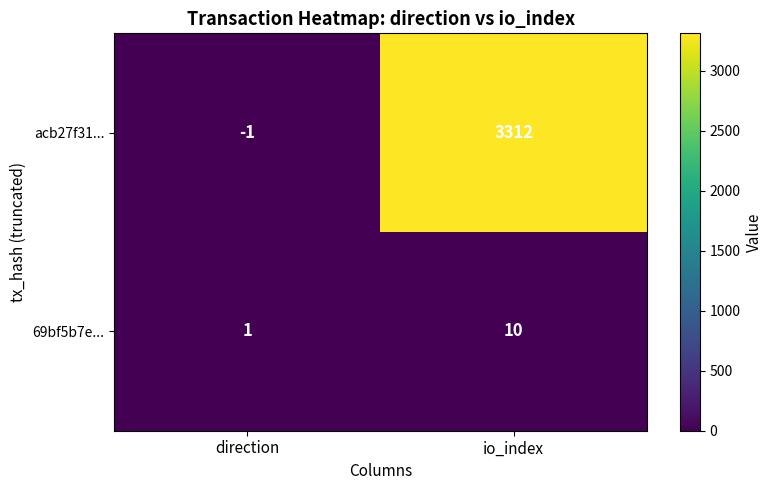

Between direction and io_index, which series saw the biggest shift?

acb27f31...